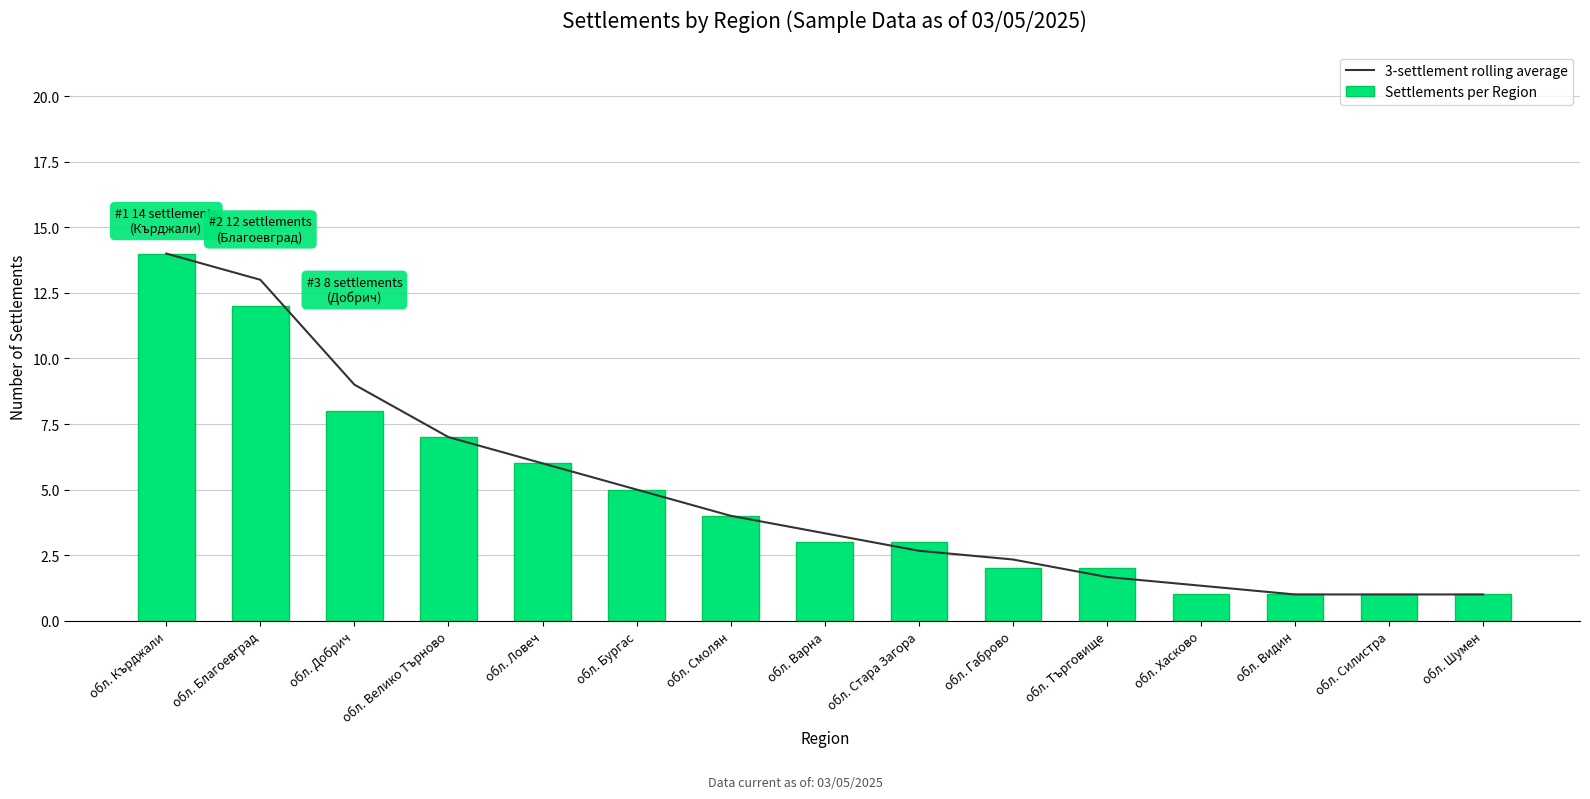

The value of Settlements per Region at обл. Силистра is 0.5. True or false?

False